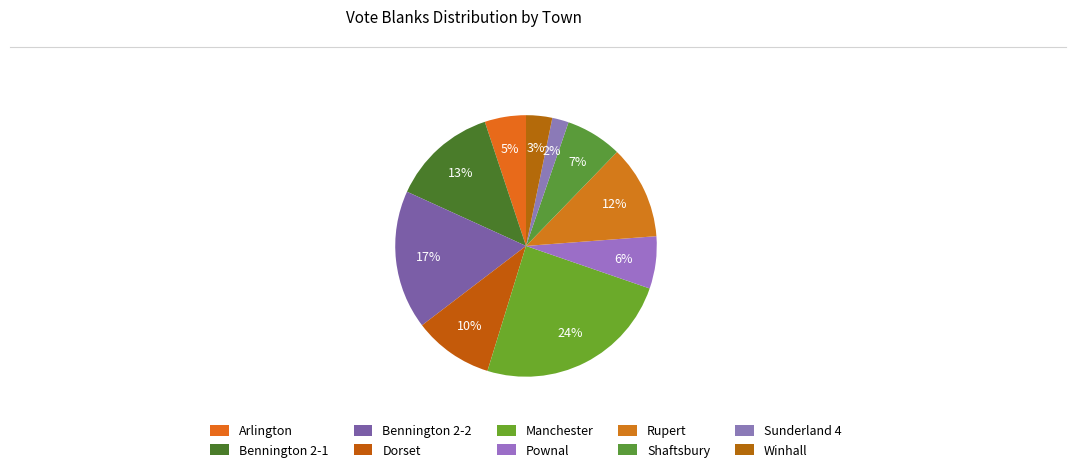

To the nearest percent, what is the average slice percentage?

10%